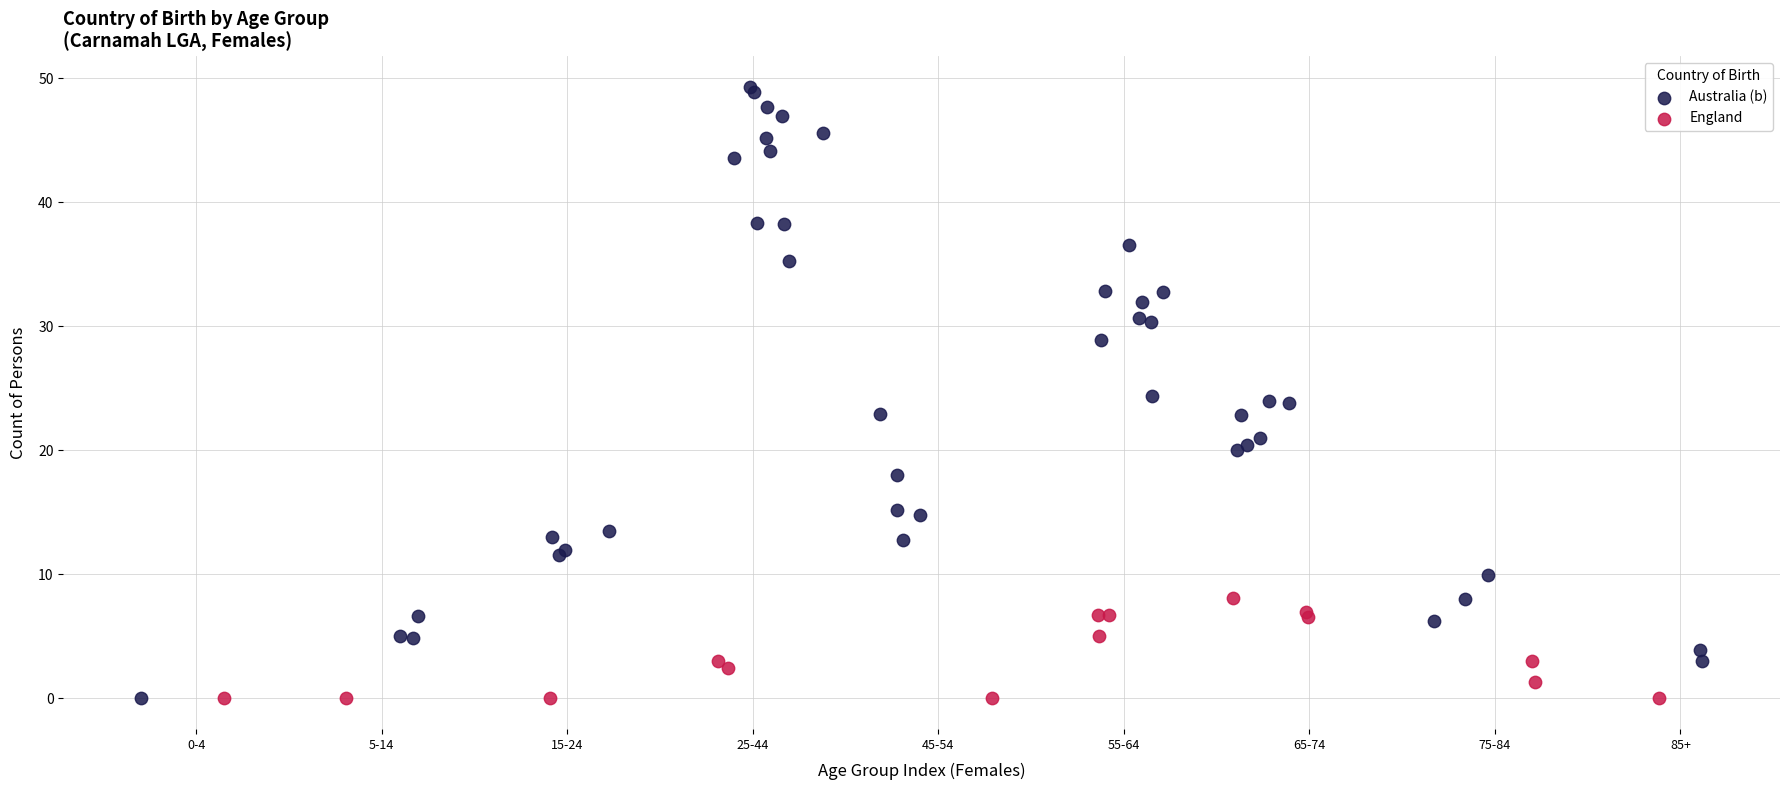

What are all the series names shown in the legend?

Australia (b), England